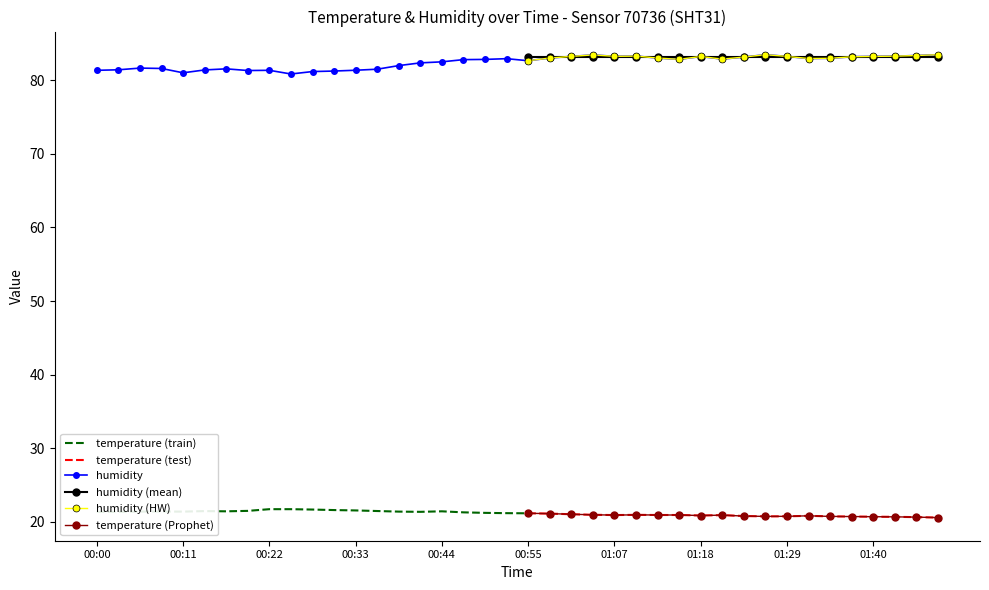

What is the lowest value of the humidity series?

80.8